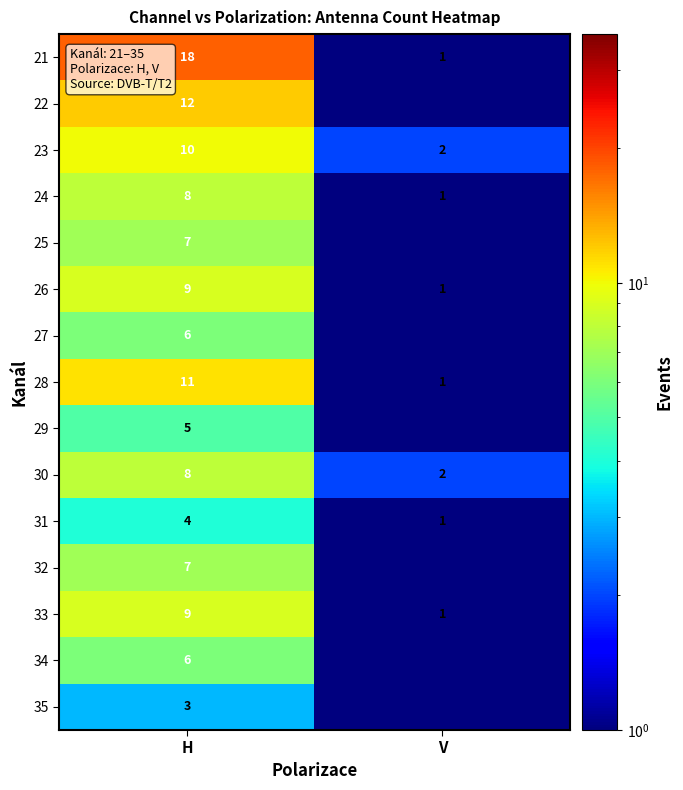

What is the sum of all 21 values?

19.0